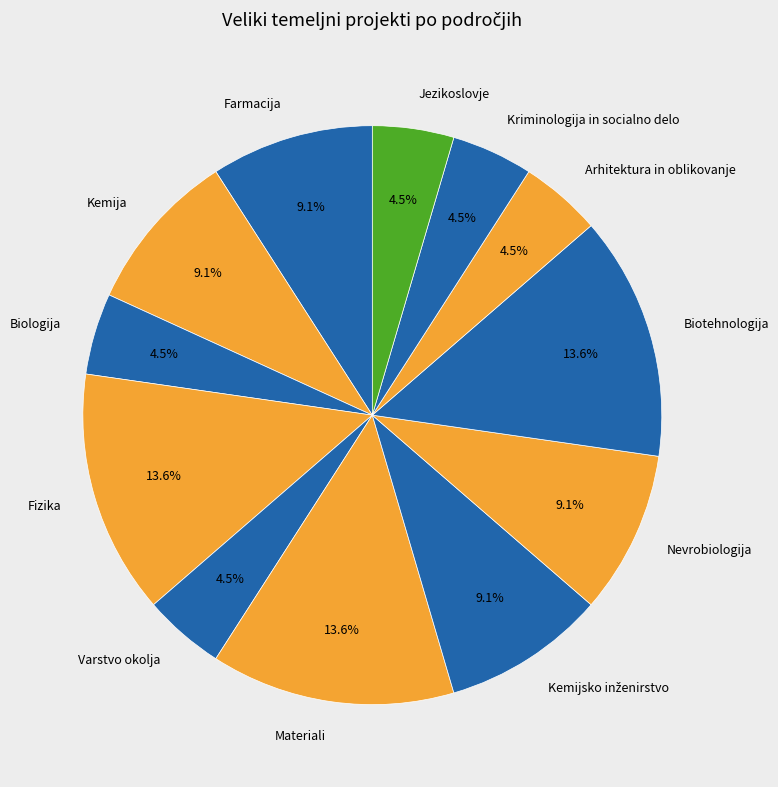

Which has a higher value, Biotehnologija or Kriminologija in socialno delo?

Biotehnologija